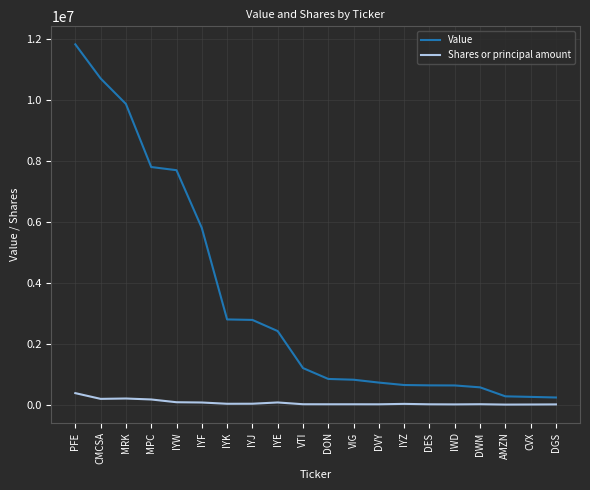

At MPC, list the series in order from smallest to largest.

Shares or principal amount, Value